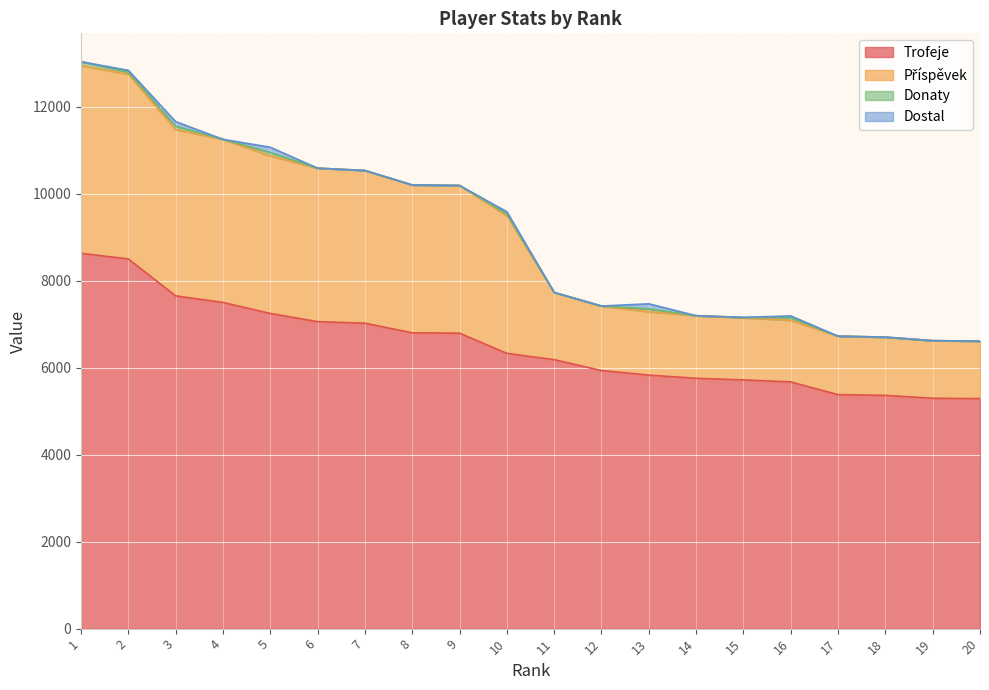

What is the maximum value for Trofeje?

8629